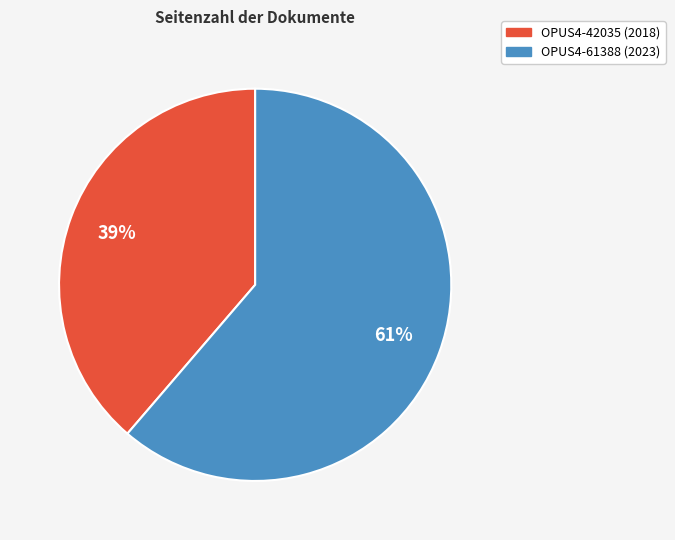

Is there any slice that represents more than half of the pie?

Yes